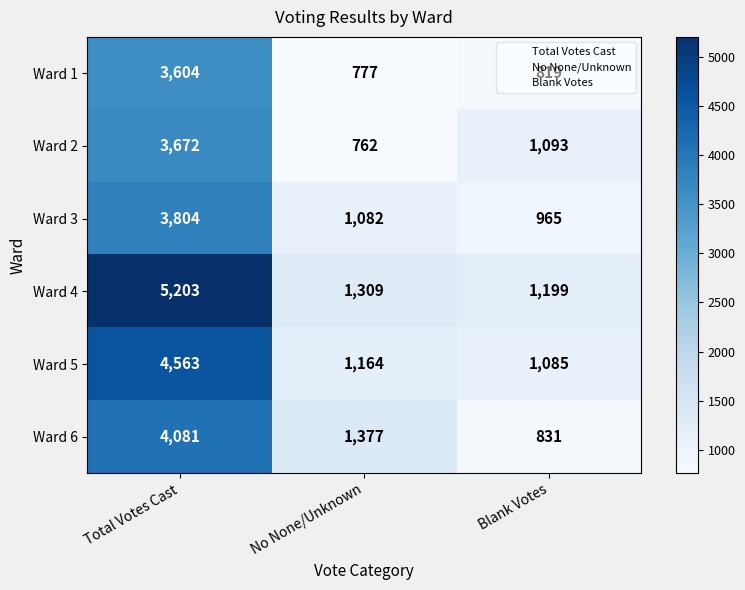

Between No None/Unknown and Blank Votes, which series saw the biggest shift?

Ward 6